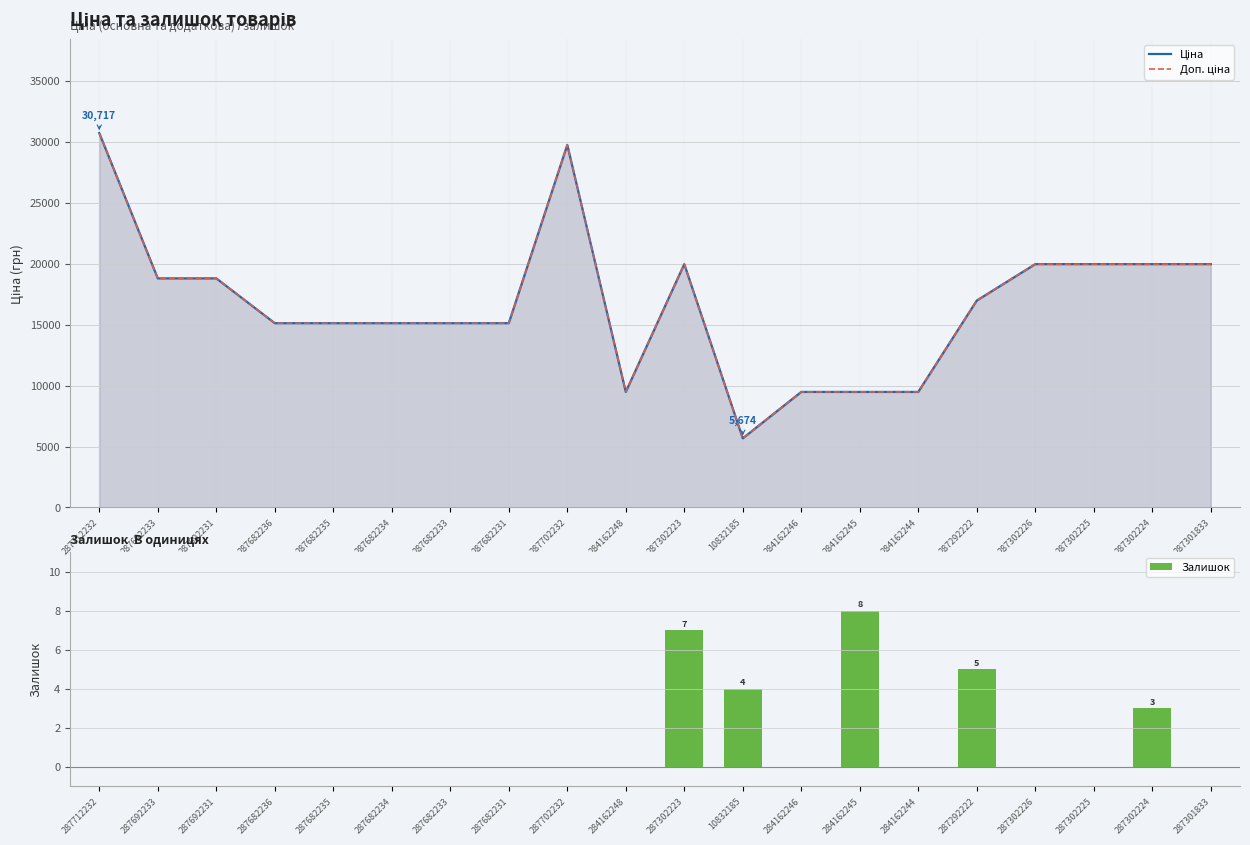

Where does the Доп. ціна series first go above 16976?

287712232